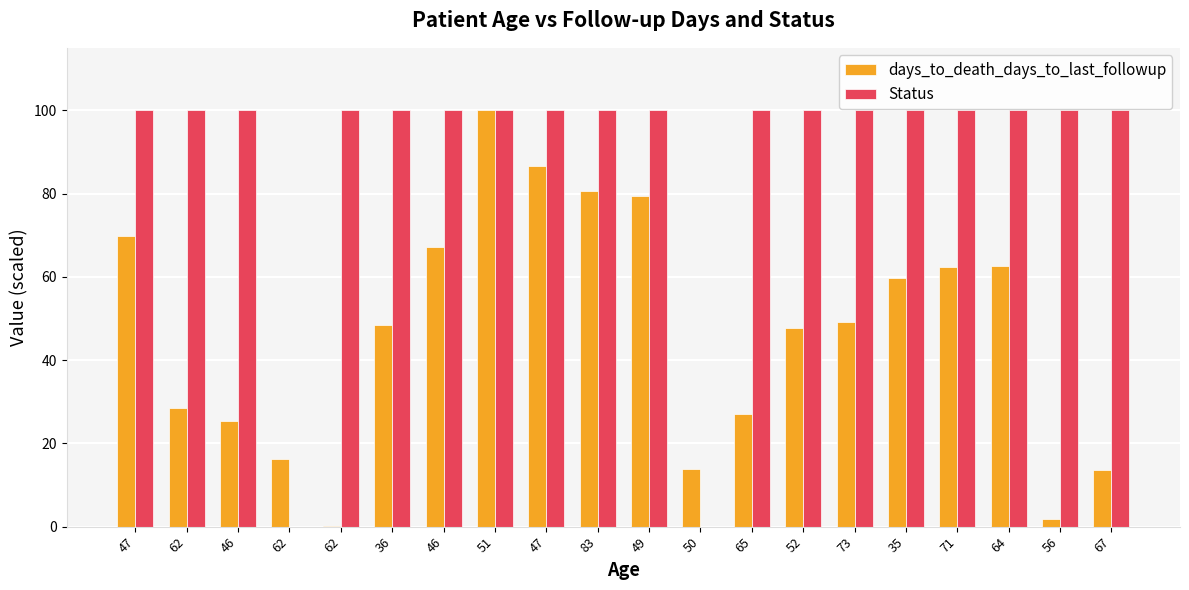

What are all the series names shown in the legend?

days_to_death_days_to_last_followup, Status